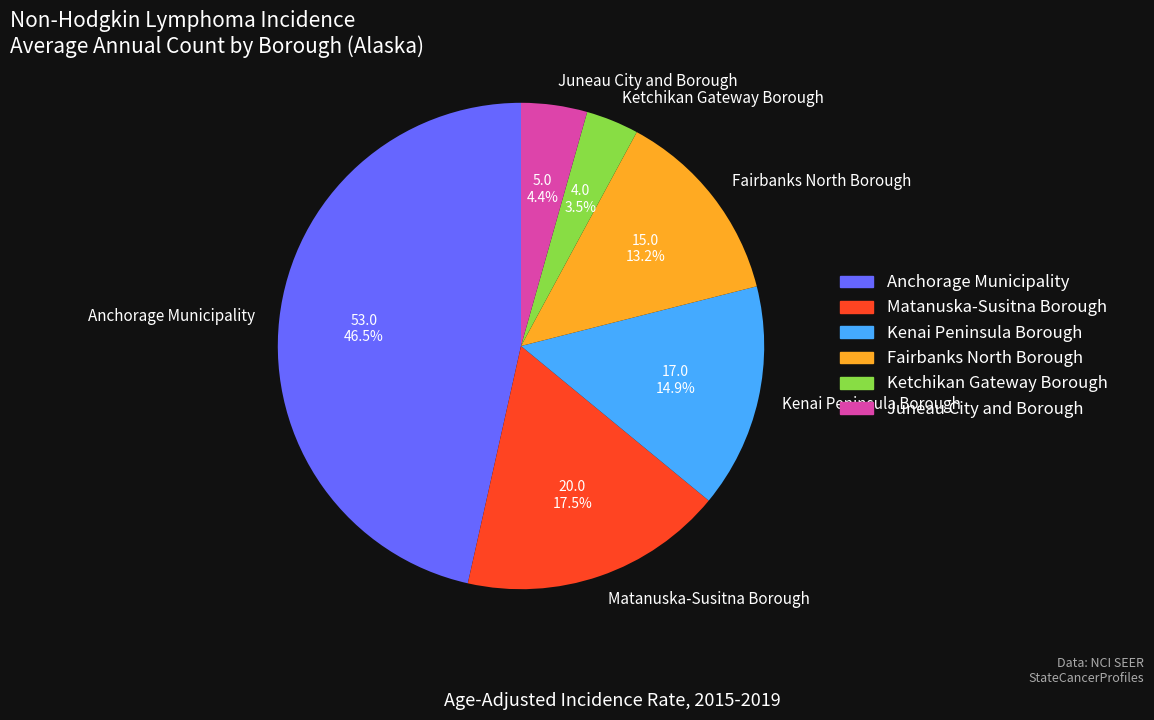

Which category has the biggest portion of the pie?

Anchorage Municipality